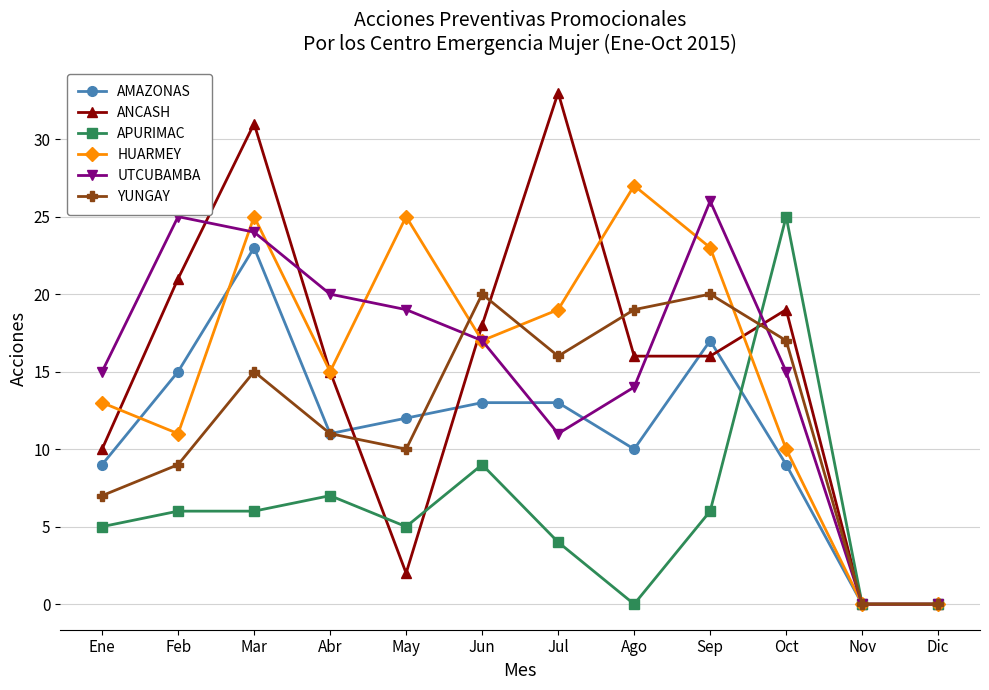

At which label is AMAZONAS closest to 11?

Abr